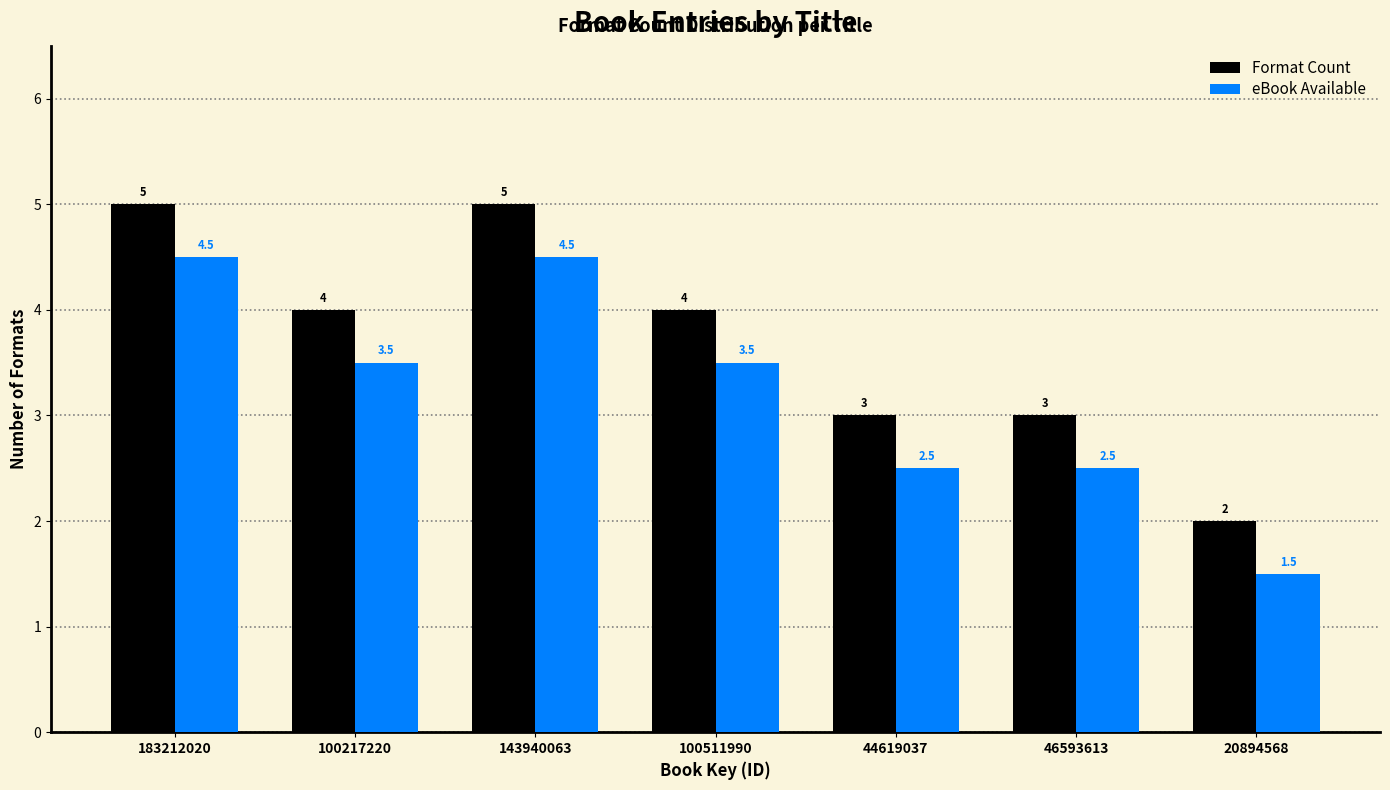

Reading left to right, transcribe all the data shown in this chart.

Format Count: 183212020=5.0	100217220=4.0	143940063=5.0	100511990=4.0	44619037=3.0	46593613=3.0	20894568=2.0
eBook Available: 183212020=4.5	100217220=3.5	143940063=4.5	100511990=3.5	44619037=2.5	46593613=2.5	20894568=1.5